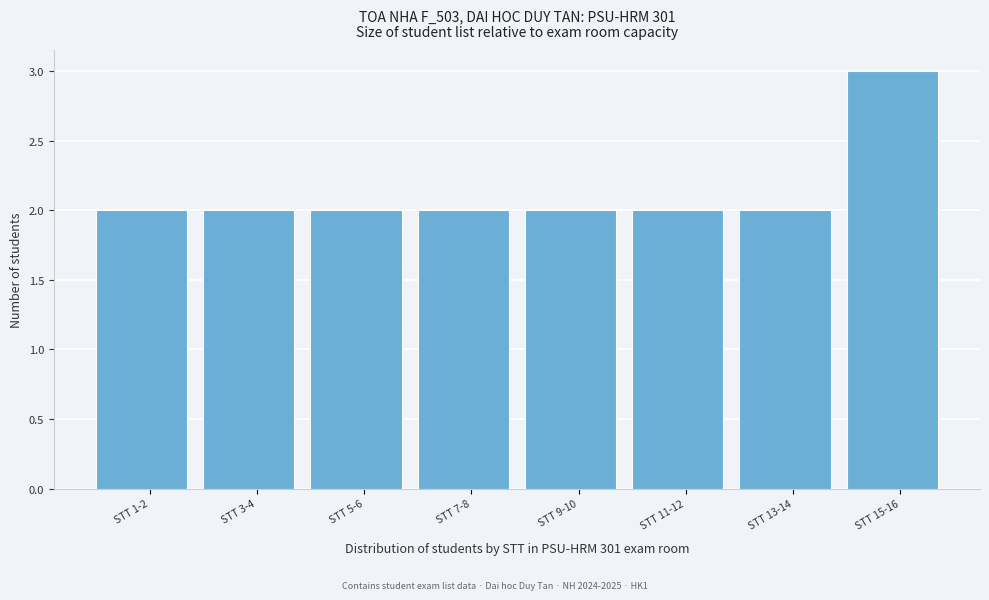

Reading left to right, transcribe all the data shown in this chart.

2	2	2	2	2	2	2	3